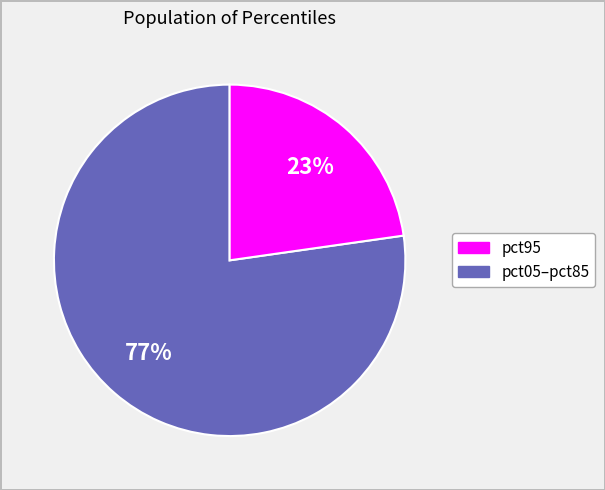

Does any single category account for the majority?

Yes